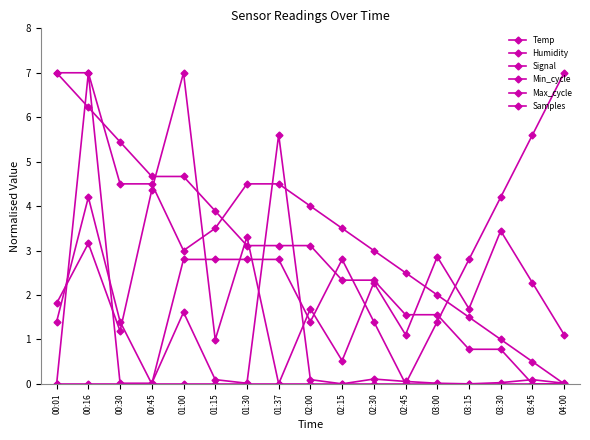

At which category is the sum across all series the highest?

00:16